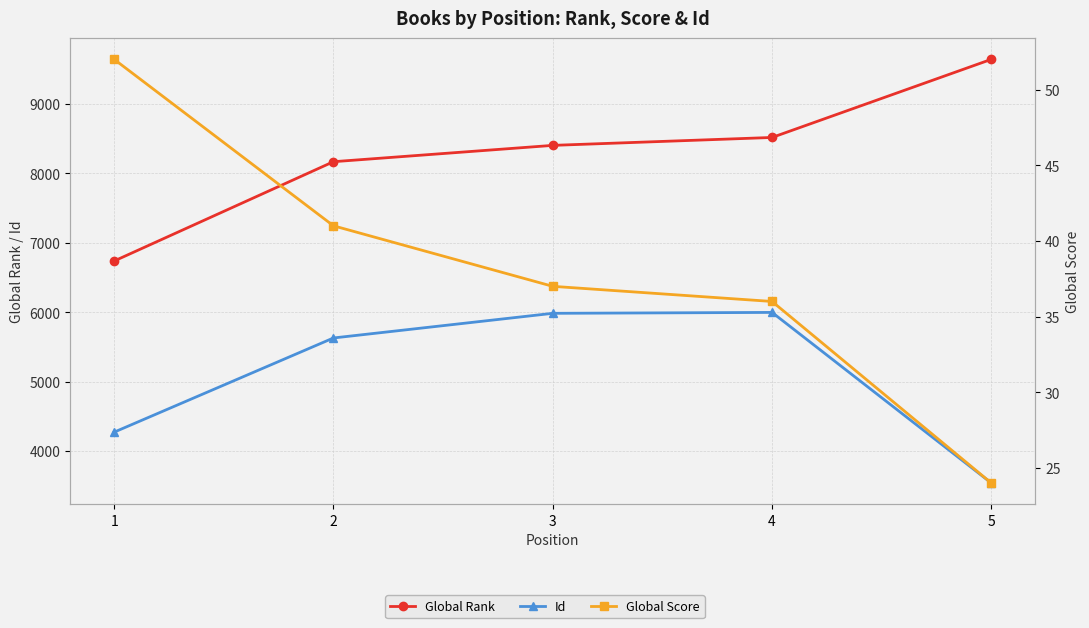

Does the chart have visible grid lines?

Yes